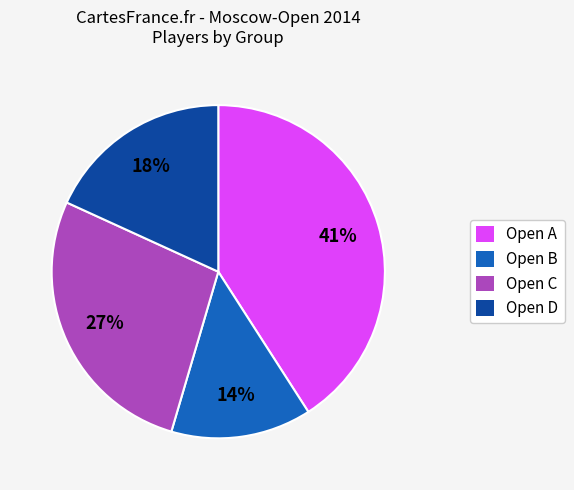

To the nearest percent, what is the average slice percentage?

25%